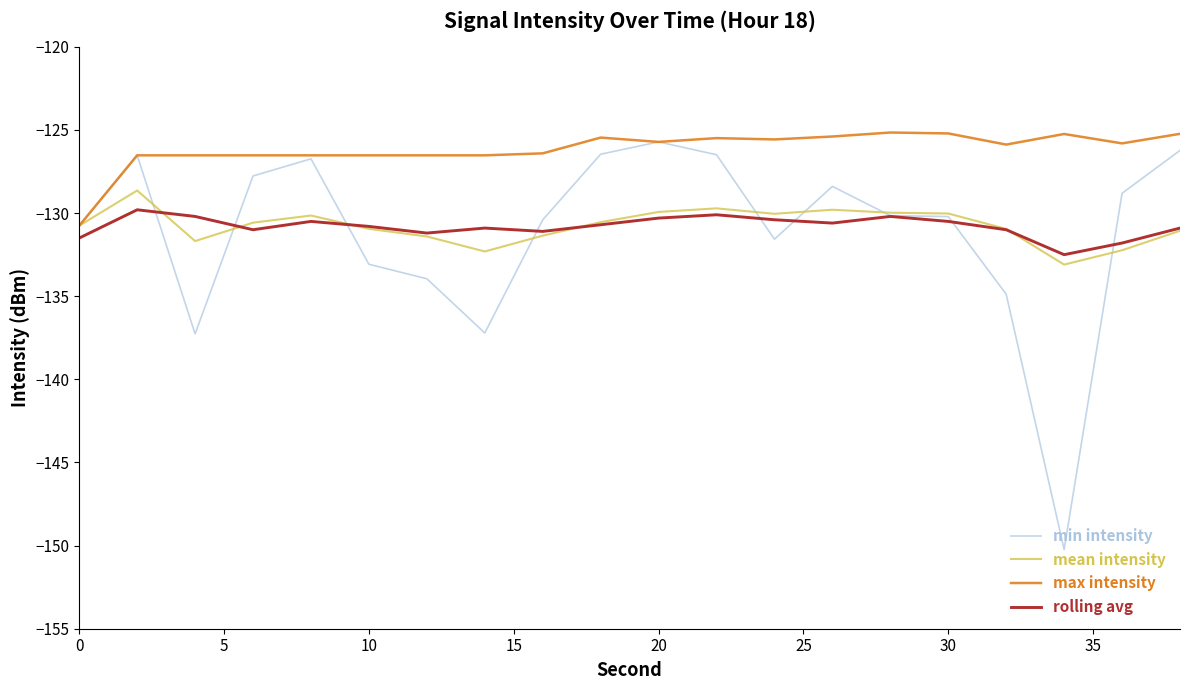

Which series has the largest range (max minus min)?

min intensity